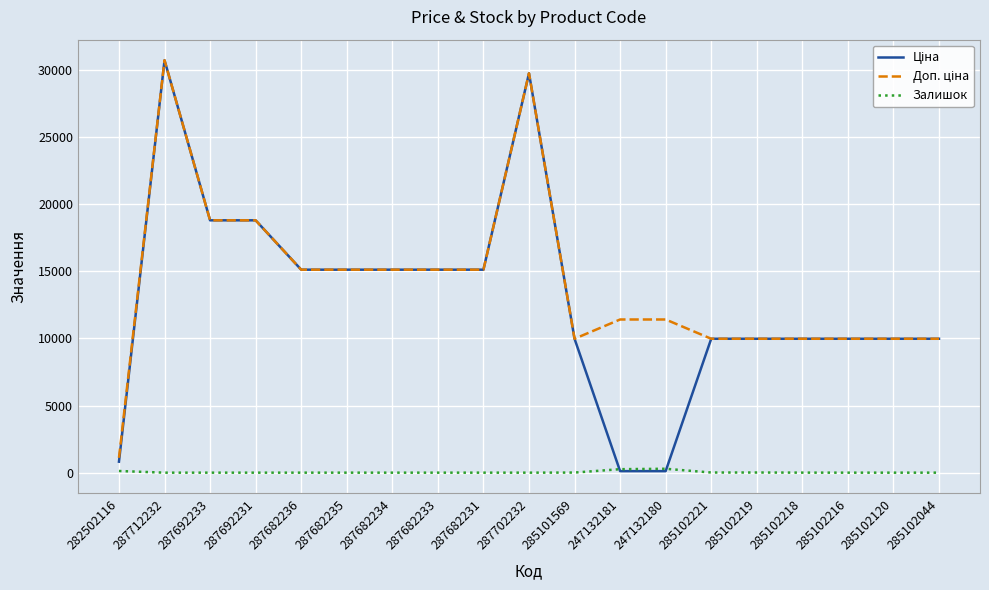

What is the difference between the highest and lowest values at 287692233?

18796.8